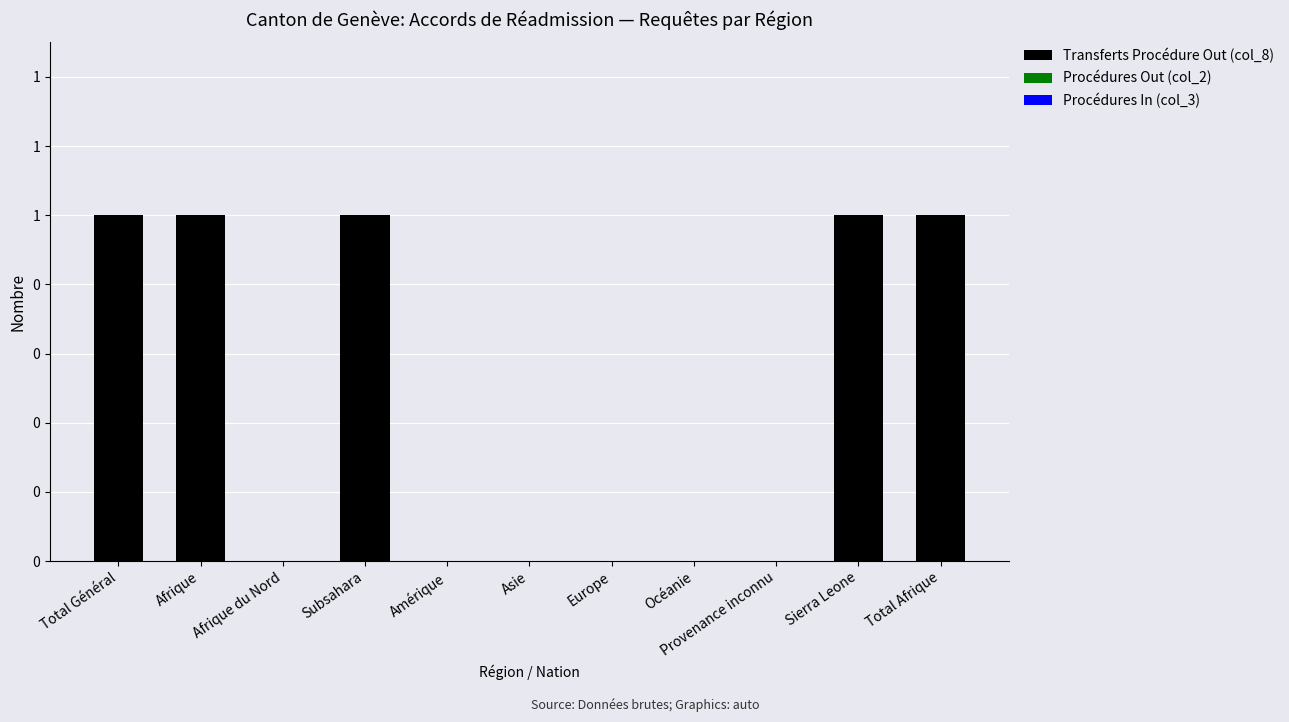

What is the label of the 4th bar from the left?

Subsahara